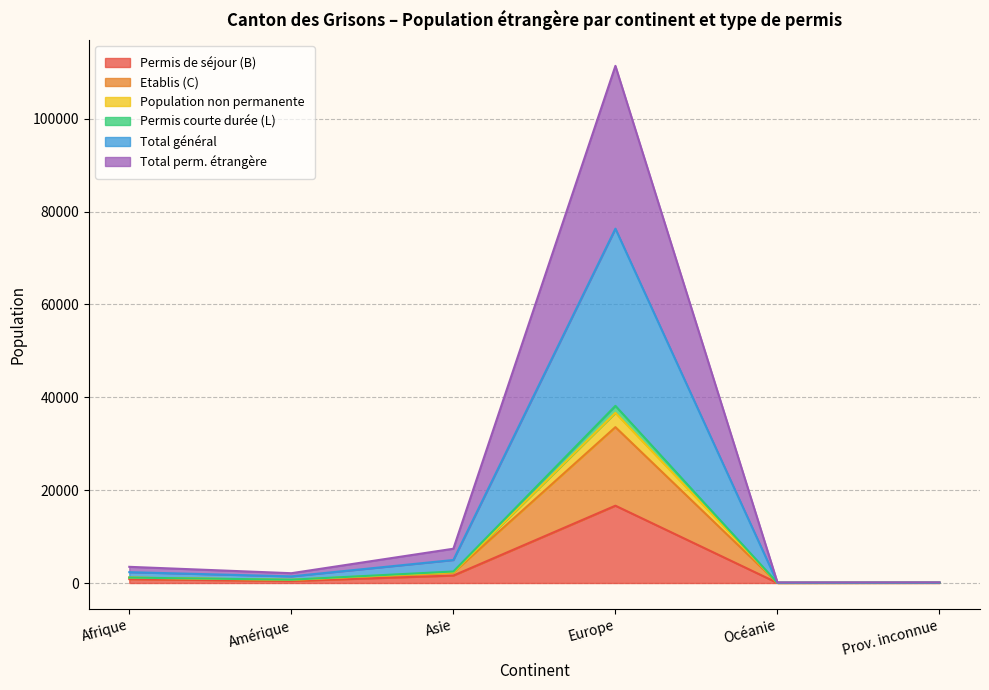

What is the maximum value for Permis de séjour (B)?

16655